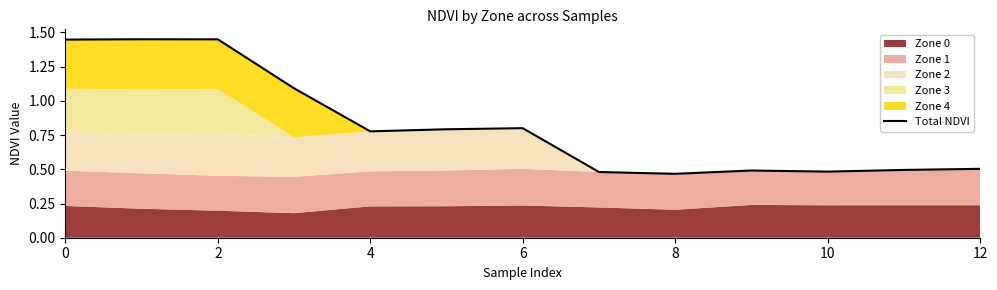

At which label is the value closest to 0?

8